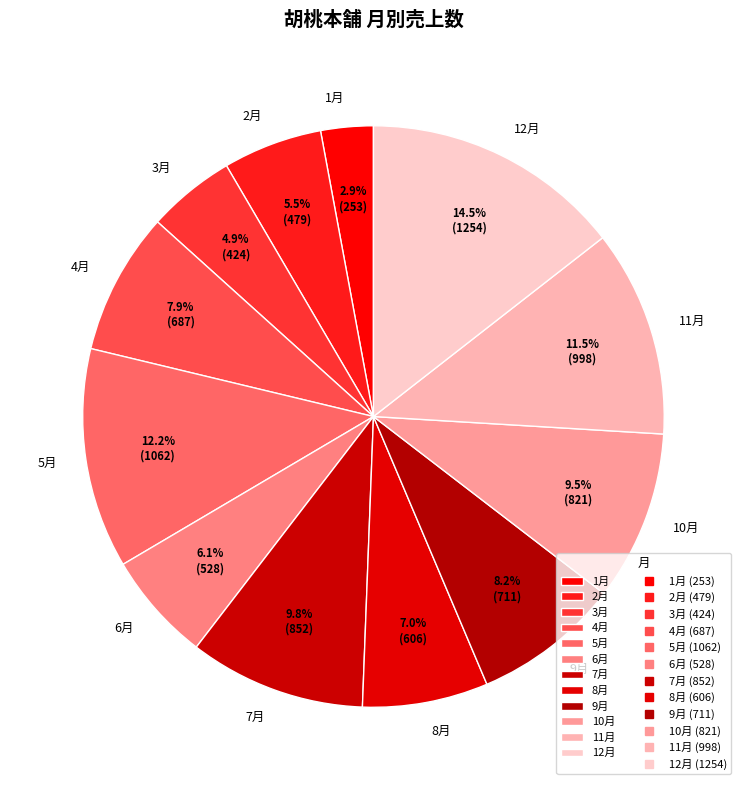

Does 7月 account for over 50% of the chart?

No